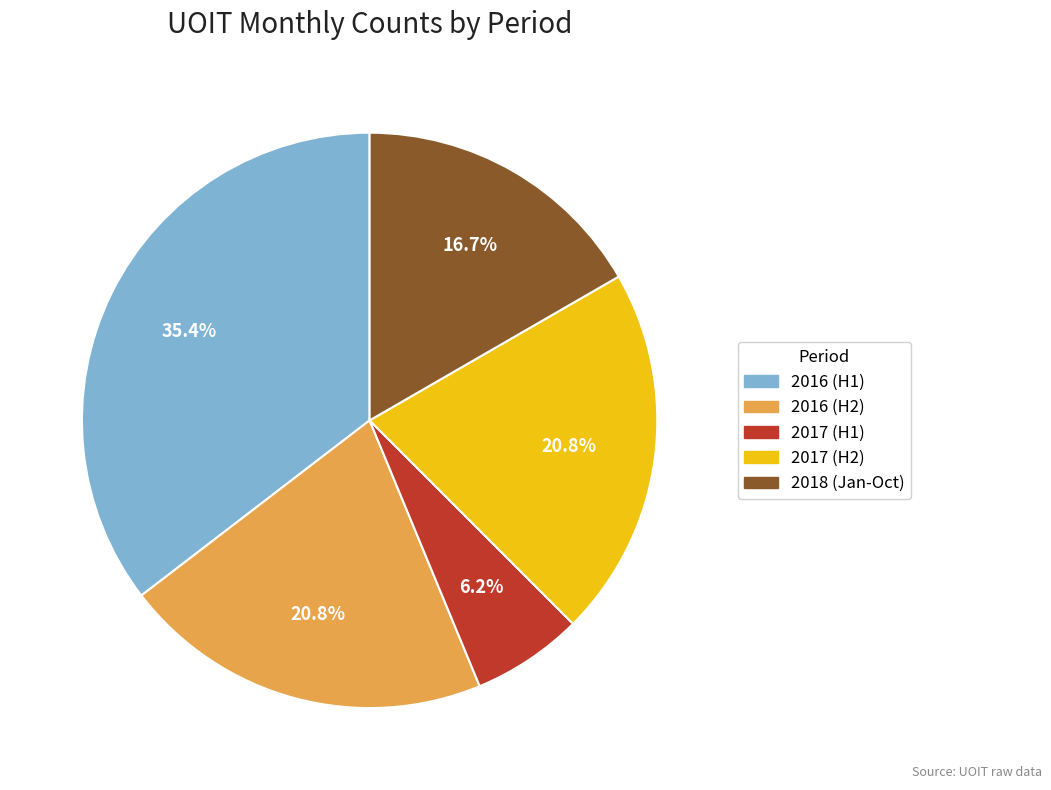

To the nearest percent, what is the difference between the largest and smallest slice percentages?

29%